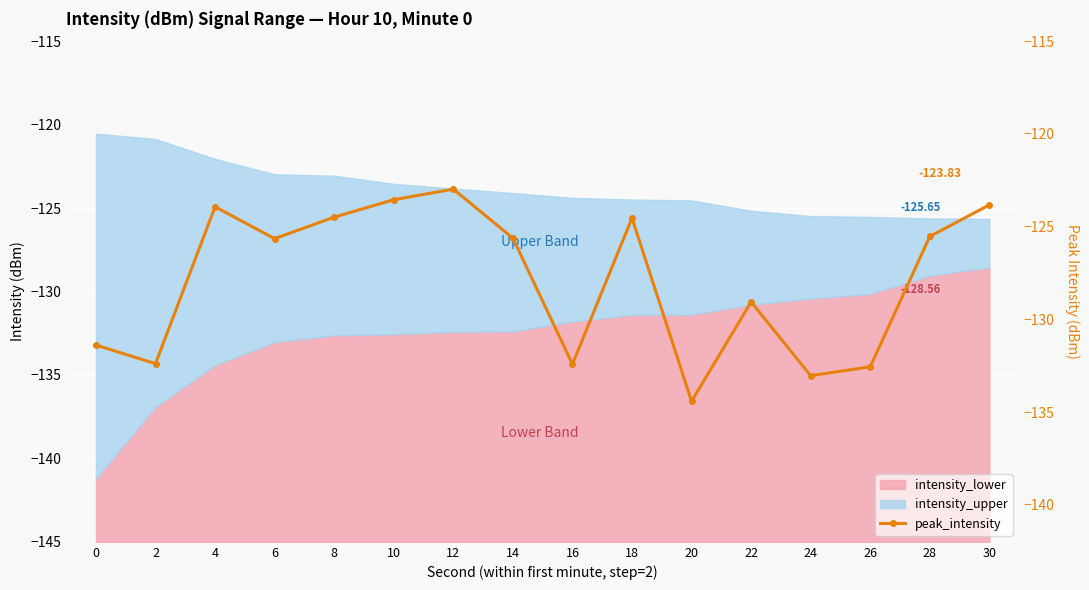

What is the difference between the values at 4 and 28?

1.6